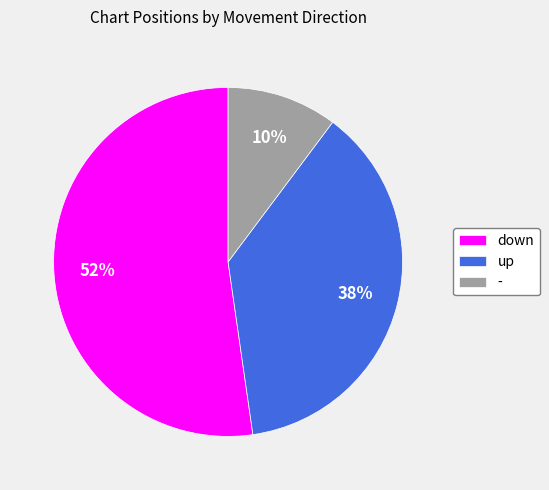

How many slices are in this pie chart?

3